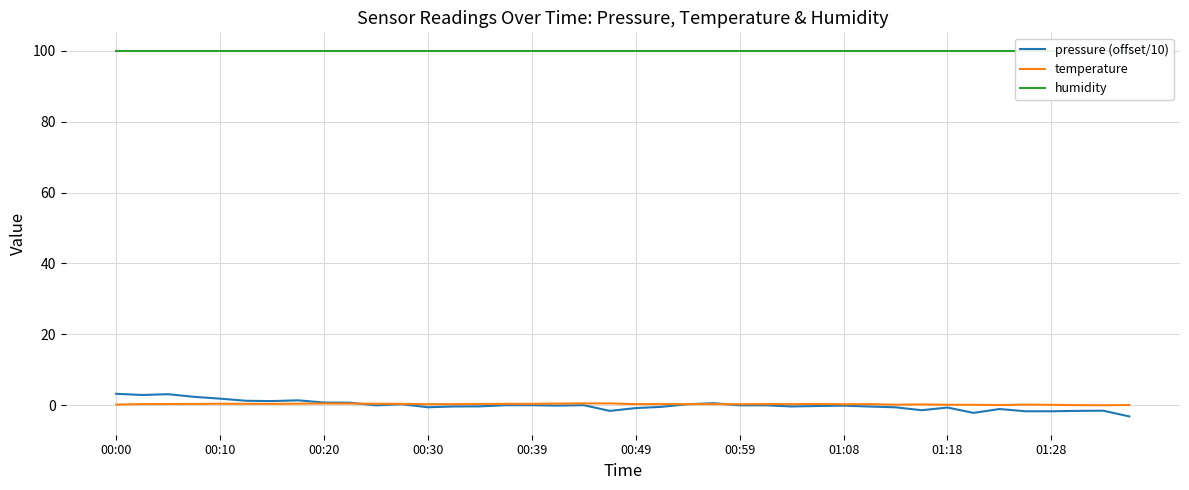

Does the chart display data point markers on the line(s)?

No